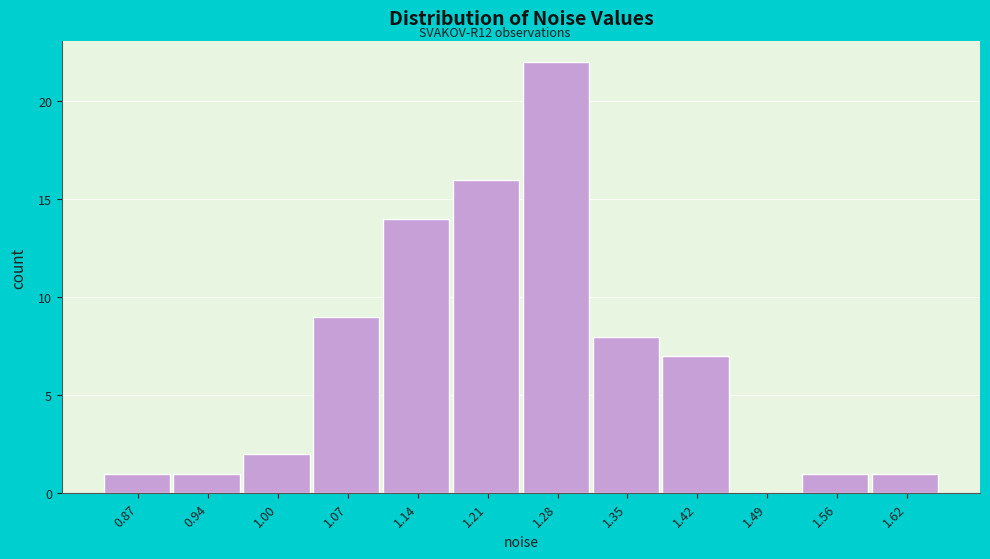

Over which range of the x-axis is the bar tallest?

1.25 to 1.31